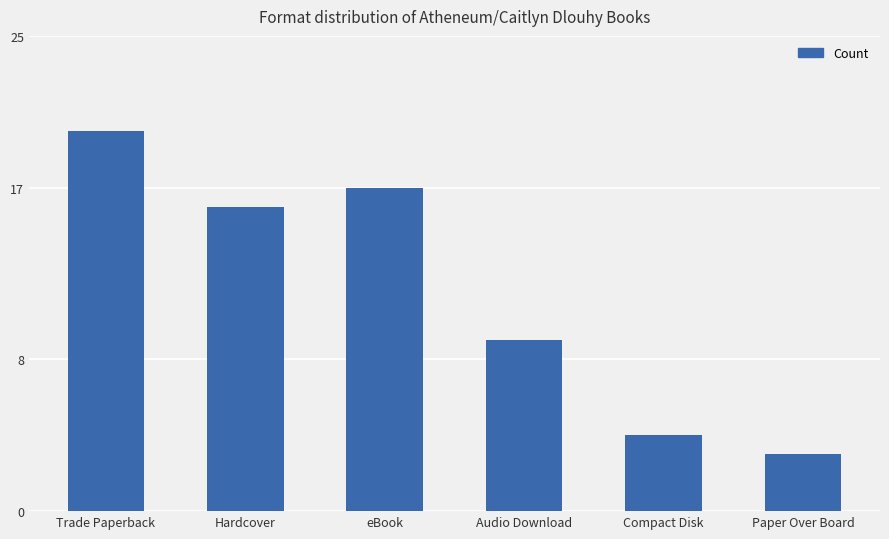

What is the smallest value displayed?

3